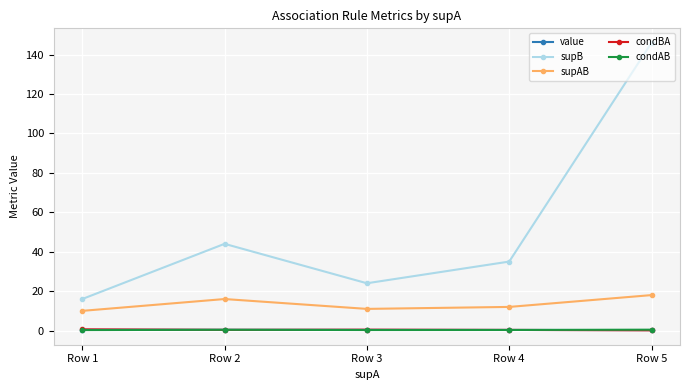

Count the number of data series in this chart.

5